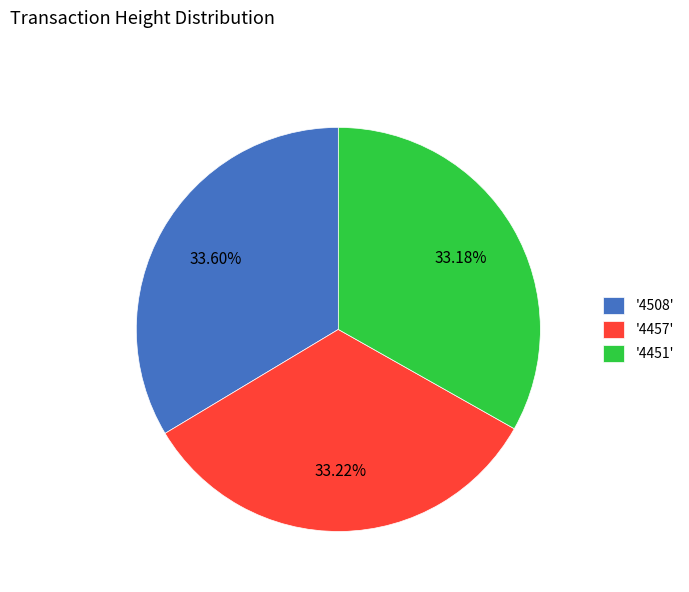

Is the sum of '4457' and '4508' greater than half?

Yes